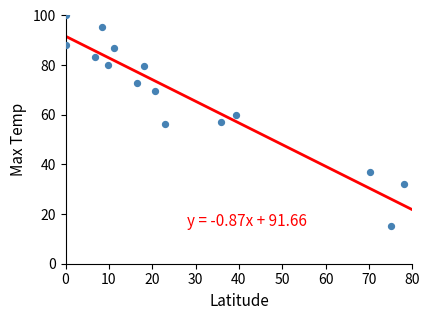

What is the range of X values (max minus min)?

78.0